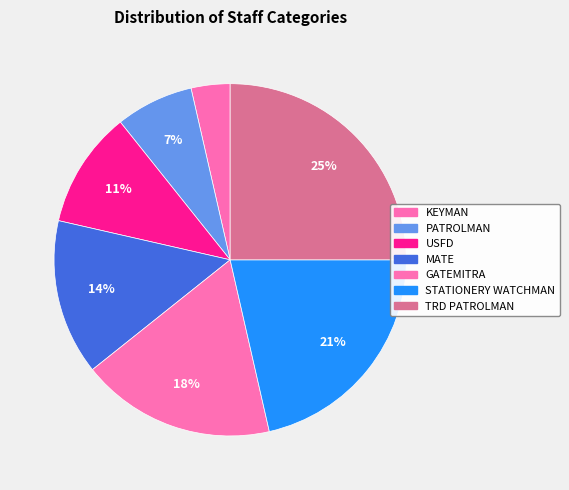

Combined, do MATE and PATROLMAN account for over 50%?

No